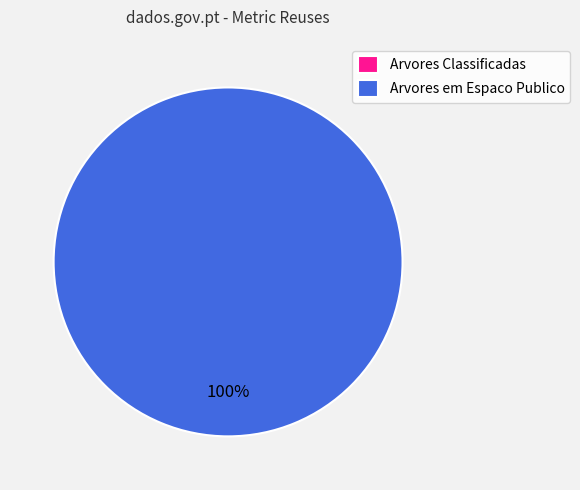

Is it true that Arvores em Espaco Publico is 85% of the pie?

False